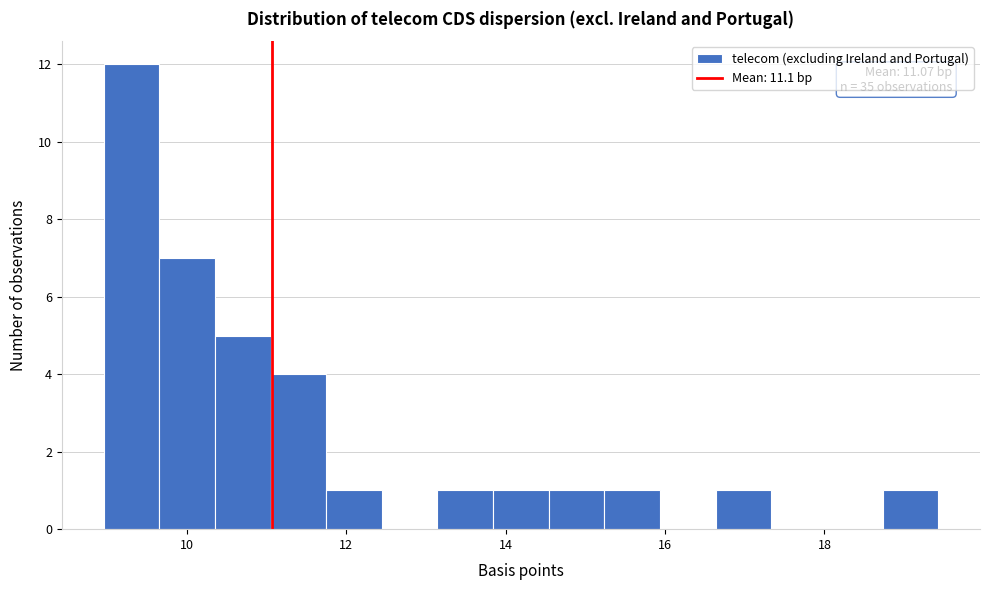

Around what value on the x-axis is the tallest bar? Give the approximate position of its centre, as read against the axis.

9.4